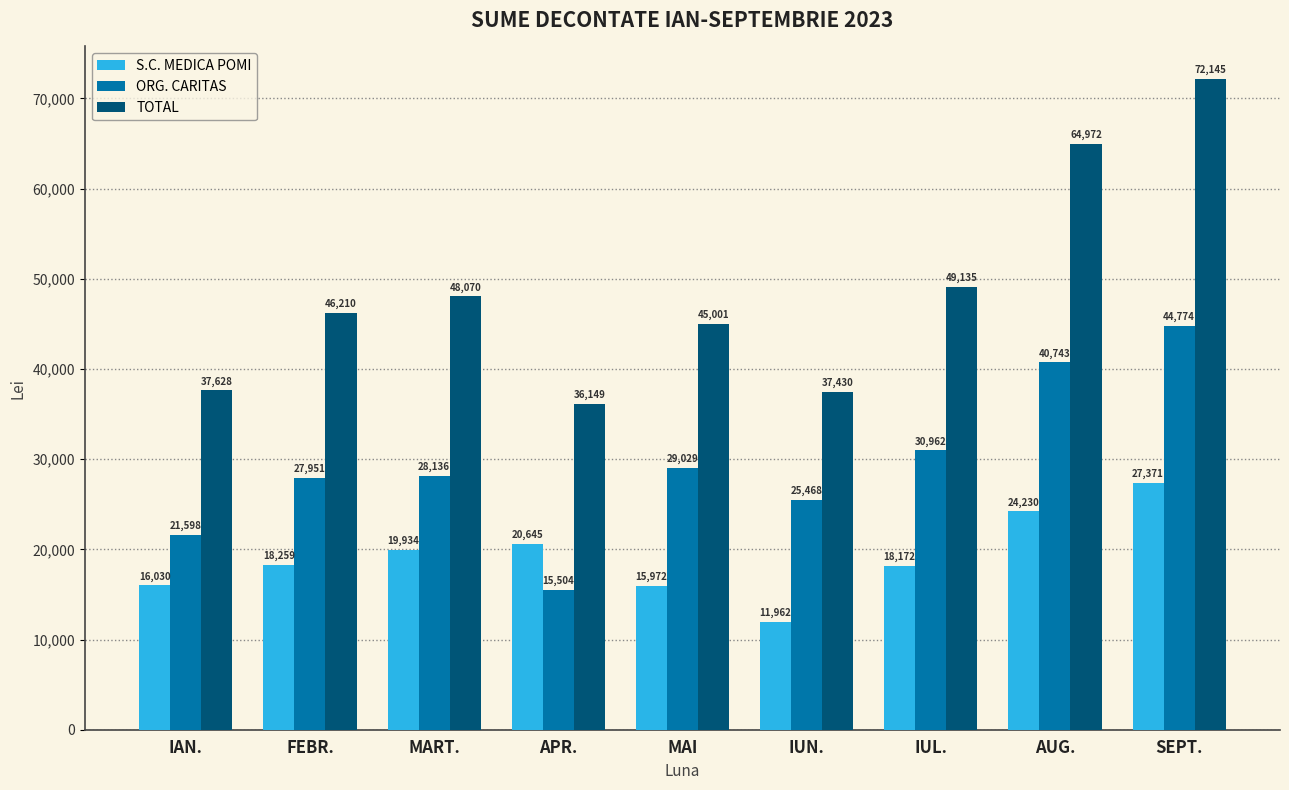

What is the sum of all TOTAL values?

436739.5